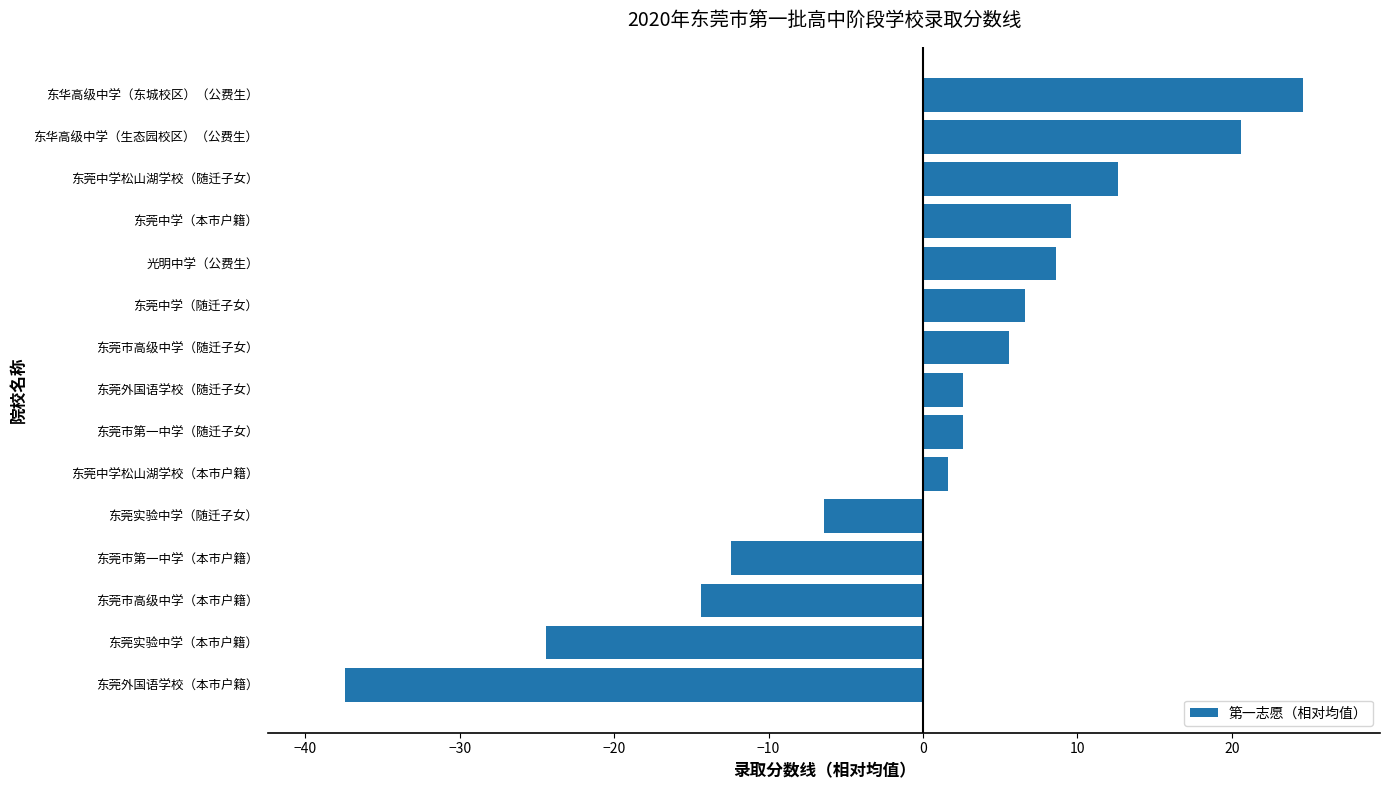

How many data points does each series have?

15